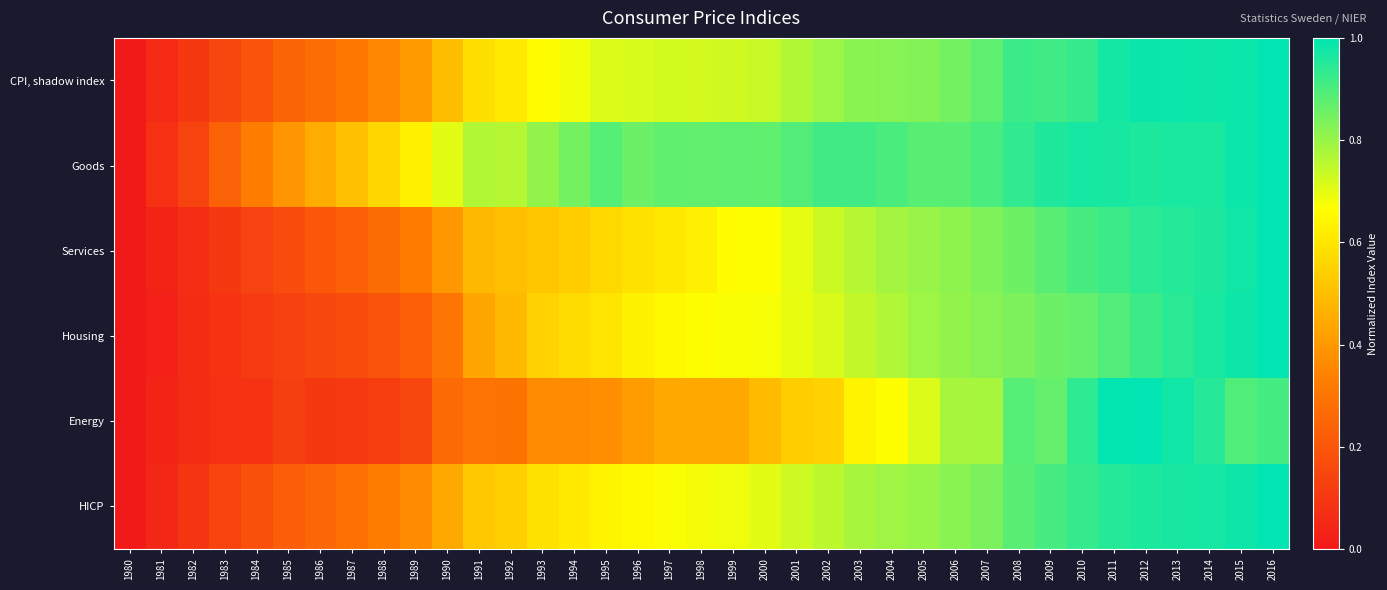

Reading left to right, extract all data points from this chart.

CPI, shadow index: 1980=0.0	1981=0.1	1982=0.1	1983=0.1	1984=0.2	1985=0.2	1986=0.3	1987=0.3	1988=0.4	1989=0.4	1990=0.5	1991=0.6	1992=0.6	1993=0.7	1994=0.7	1995=0.7	1996=0.7	1997=0.7	1998=0.7	1999=0.7	2000=0.7	2001=0.8	2002=0.8	2003=0.8	2004=0.8	2005=0.8	2006=0.8	2007=0.9	2008=0.9	2009=0.9	2010=0.9	2011=1.0	2012=1.0	2013=1.0	2014=1.0	2015=1.0	2016=1.0
Goods: 1980=0.0	1981=0.1	1982=0.1	1983=0.2	1984=0.3	1985=0.4	1986=0.5	1987=0.5	1988=0.6	1989=0.6	1990=0.7	1991=0.8	1992=0.8	1993=0.8	1994=0.8	1995=0.9	1996=0.9	1997=0.9	1998=0.9	1999=0.9	2000=0.9	2001=0.9	2002=0.9	2003=0.9	2004=0.9	2005=0.9	2006=0.9	2007=0.9	2008=0.9	2009=1.0	2010=1.0	2011=1.0	2012=1.0	2013=1.0	2014=1.0	2015=1.0	2016=1.0
Services: 1980=0.0	1981=0.0	1982=0.1	1983=0.1	1984=0.1	1985=0.2	1986=0.2	1987=0.2	1988=0.3	1989=0.3	1990=0.4	1991=0.5	1992=0.5	1993=0.5	1994=0.5	1995=0.6	1996=0.6	1997=0.6	1998=0.6	1999=0.7	2000=0.7	2001=0.7	2002=0.7	2003=0.8	2004=0.8	2005=0.8	2006=0.8	2007=0.8	2008=0.9	2009=0.9	2010=0.9	2011=0.9	2012=0.9	2013=1.0	2014=1.0	2015=1.0	2016=1.0
Housing: 1980=0.0	1981=0.0	1982=0.1	1983=0.1	1984=0.1	1985=0.1	1986=0.2	1987=0.2	1988=0.2	1989=0.2	1990=0.3	1991=0.4	1992=0.5	1993=0.5	1994=0.6	1995=0.6	1996=0.6	1997=0.7	1998=0.7	1999=0.7	2000=0.7	2001=0.7	2002=0.7	2003=0.7	2004=0.8	2005=0.8	2006=0.8	2007=0.8	2008=0.8	2009=0.9	2010=0.9	2011=0.9	2012=0.9	2013=0.9	2014=1.0	2015=1.0	2016=1.0
Energy: 1980=0.0	1981=0.0	1982=0.1	1983=0.1	1984=0.1	1985=0.1	1986=0.1	1987=0.1	1988=0.1	1989=0.1	1990=0.3	1991=0.3	1992=0.3	1993=0.4	1994=0.4	1995=0.4	1996=0.4	1997=0.4	1998=0.4	1999=0.4	2000=0.5	2001=0.5	2002=0.5	2003=0.6	2004=0.7	2005=0.7	2006=0.8	2007=0.8	2008=0.9	2009=0.9	2010=0.9	2011=1.0	2012=1.0	2013=1.0	2014=0.9	2015=0.9	2016=0.9
HICP: 1980=0.0	1981=0.0	1982=0.1	1983=0.1	1984=0.2	1985=0.2	1986=0.3	1987=0.3	1988=0.3	1989=0.4	1990=0.4	1991=0.5	1992=0.5	1993=0.6	1994=0.6	1995=0.6	1996=0.7	1997=0.7	1998=0.7	1999=0.7	2000=0.7	2001=0.7	2002=0.8	2003=0.8	2004=0.8	2005=0.8	2006=0.8	2007=0.8	2008=0.9	2009=0.9	2010=0.9	2011=0.9	2012=1.0	2013=1.0	2014=1.0	2015=1.0	2016=1.0